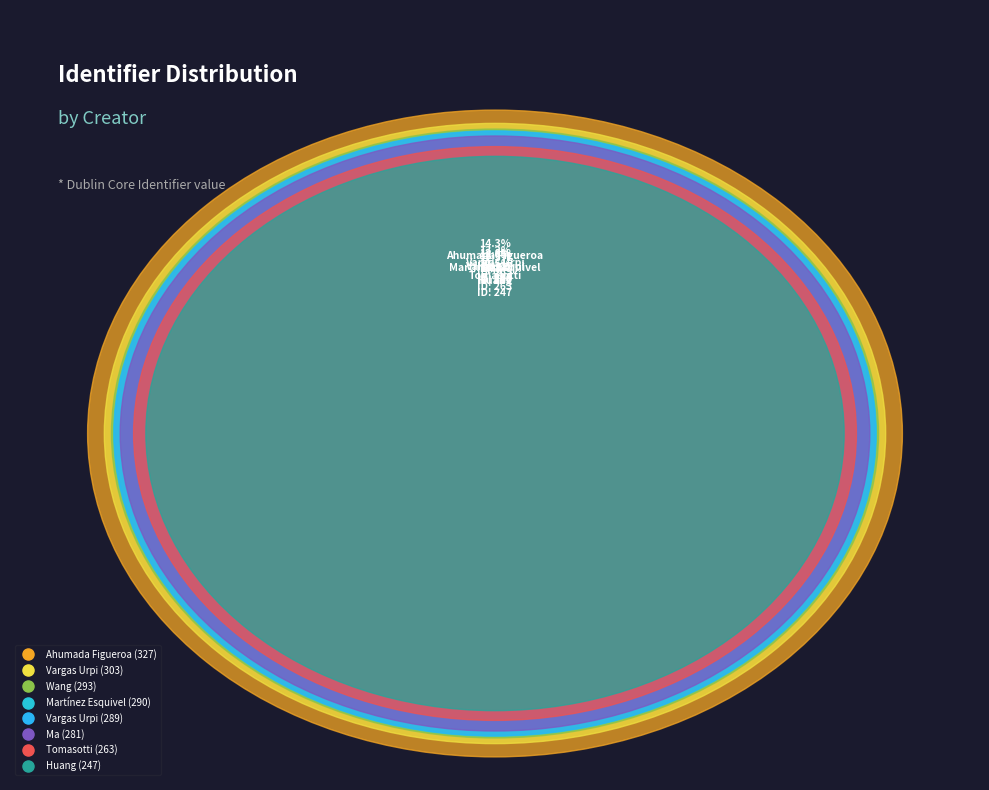

What is the change in value from Vargas Urpi, Mireia (2017) to Ma, Yujing?

-22